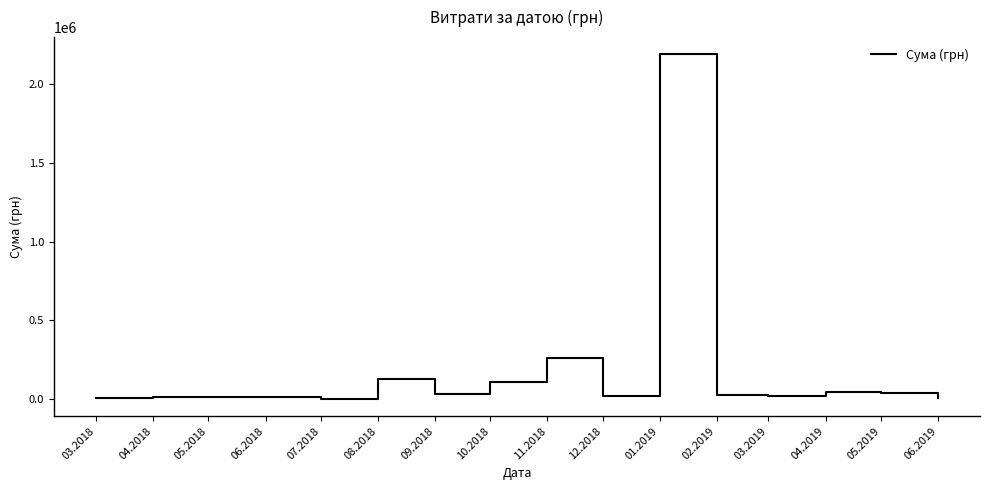

What is the difference between the maximum and minimum values?

2189764.8